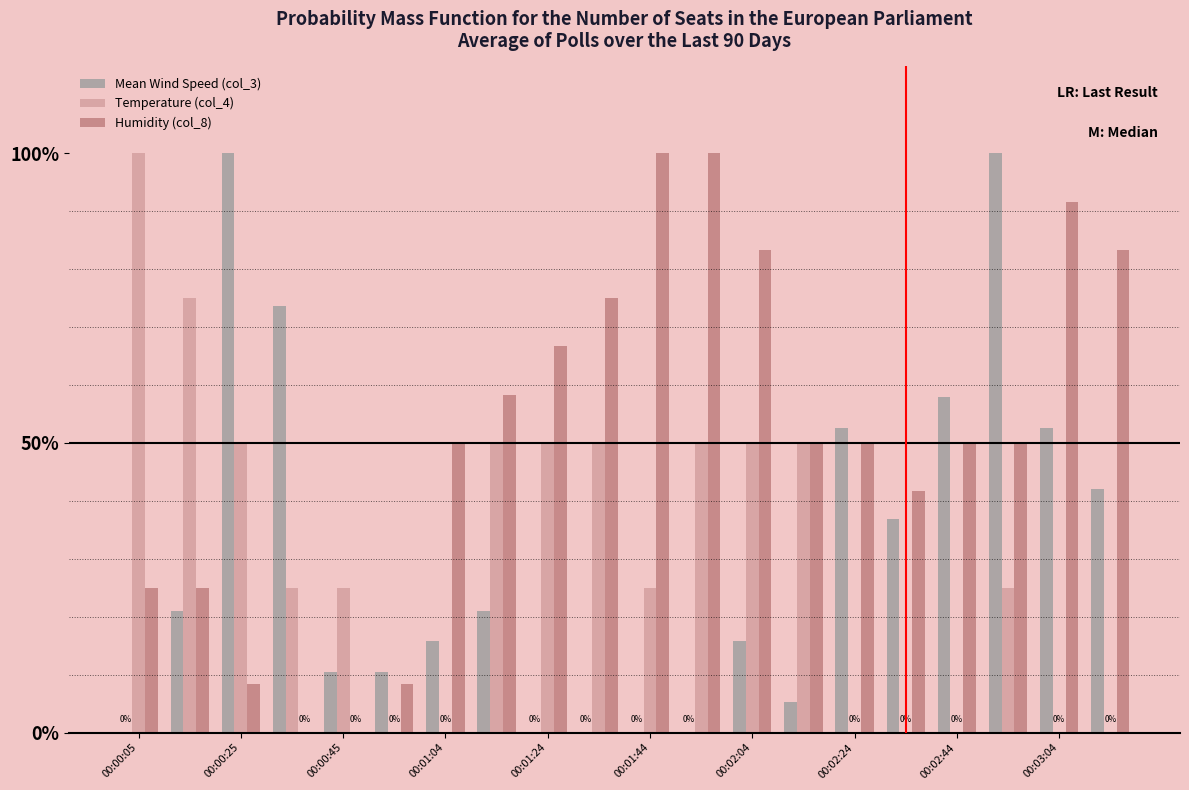

Does the chart contain stacked bars?

No